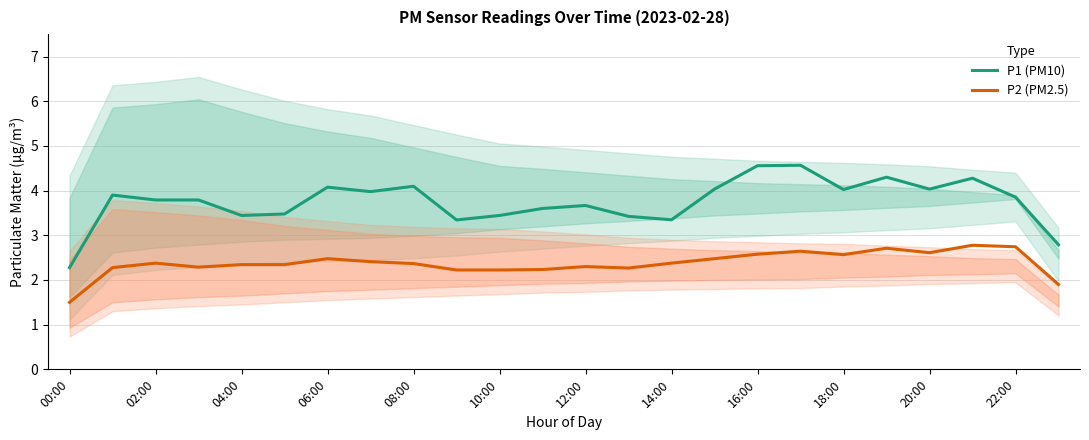

What is the label of the 14th point from the left?

13